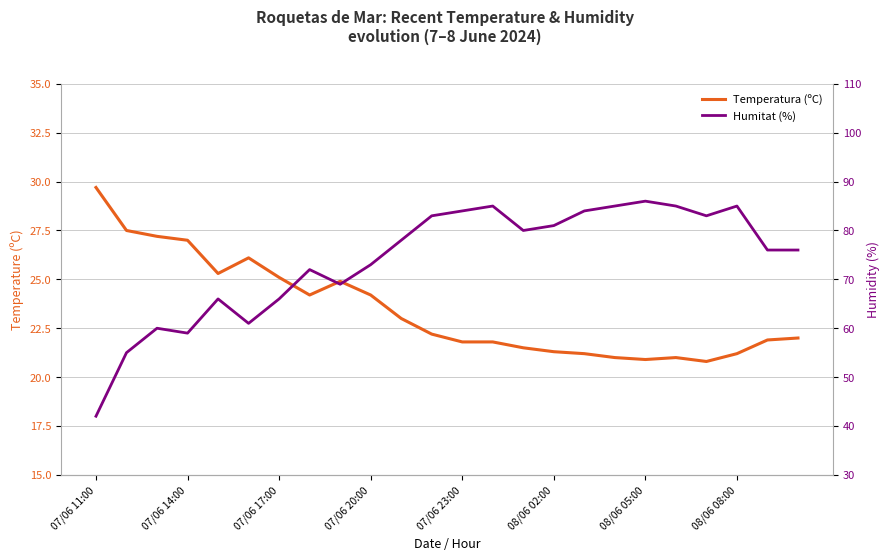

At which label does Temperatura (ºC) reach its peak?

07/06 11:00